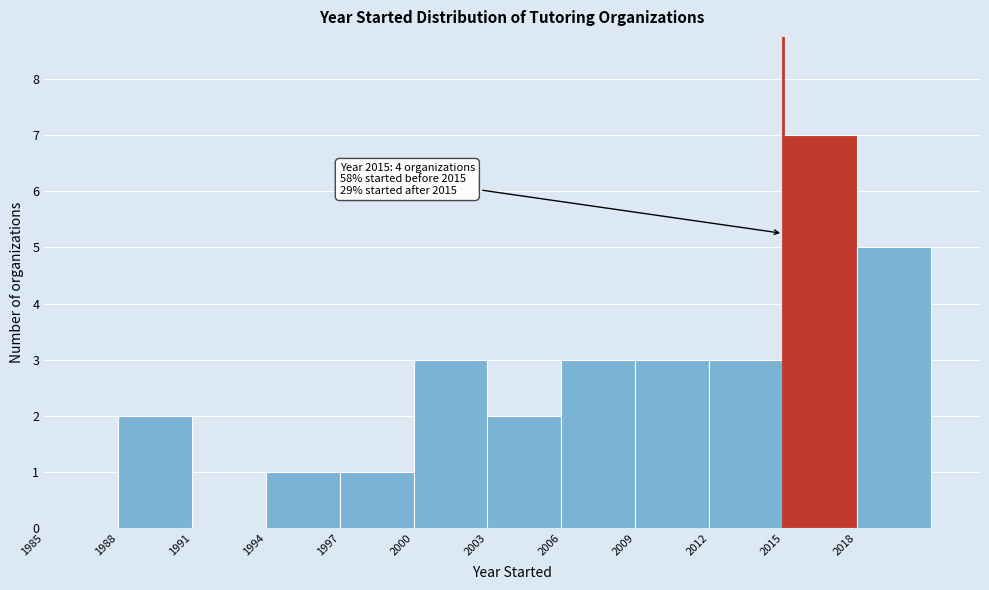

Over which range of the x-axis is the bar tallest?

2015 to 2018